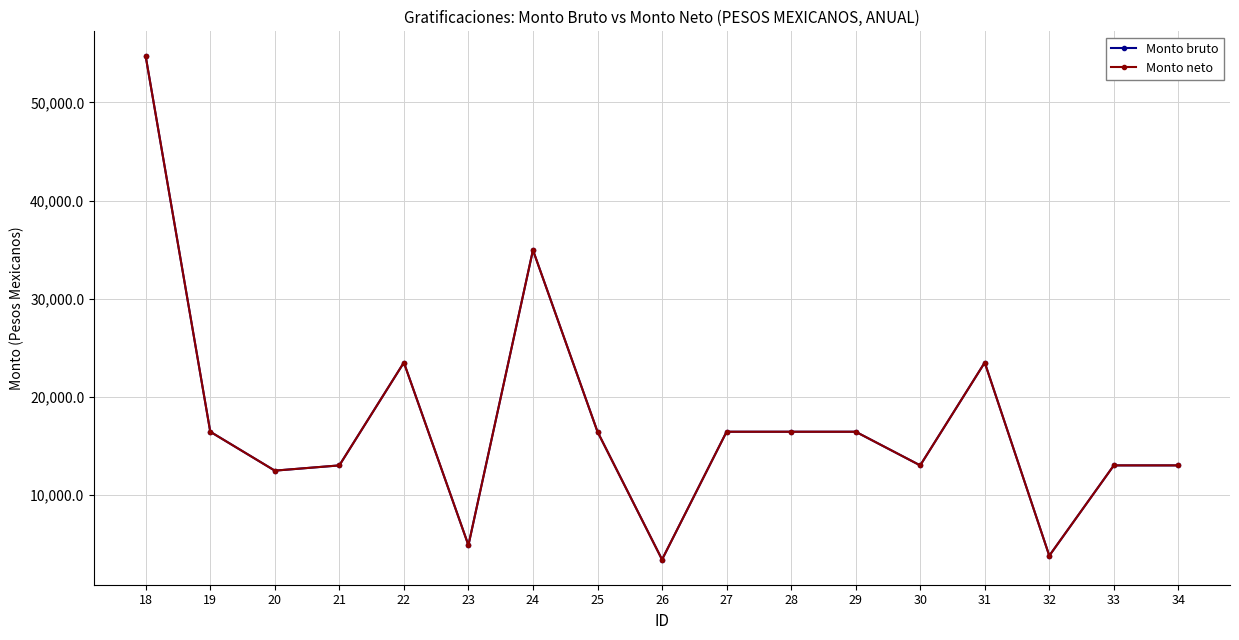

Is this an area chart (filled region under the line)?

No